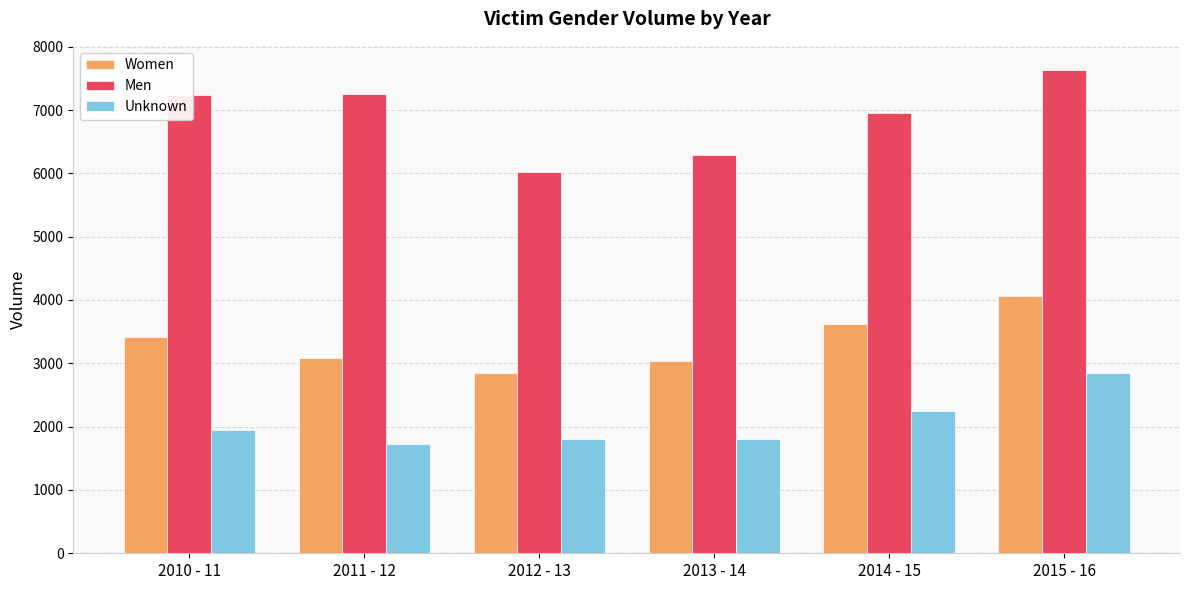

Are the bars horizontal?

No